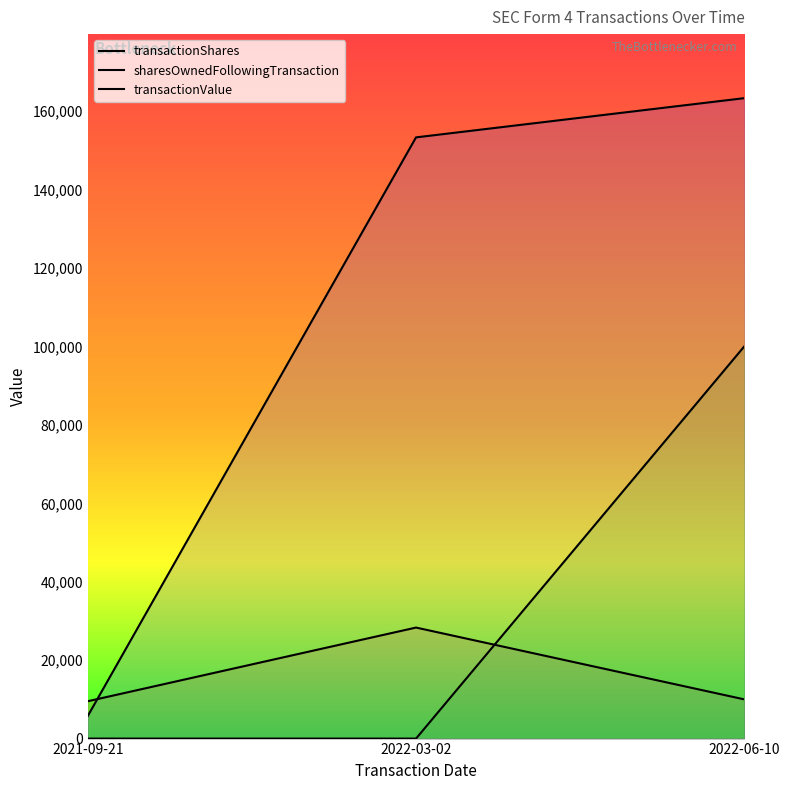

Where does the sharesOwnedFollowingTransaction series first go above 153315?

2022-06-10